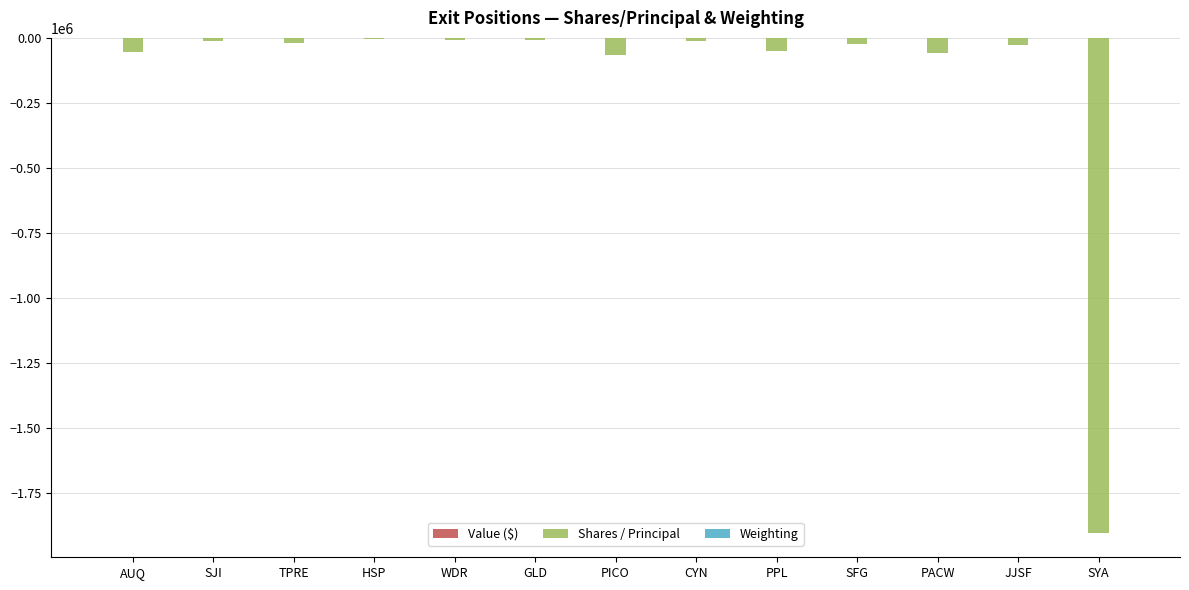

Reading left to right, list all the values displayed in this chart.

Value ($): 0.0	0.0	0.0	0.0	0.0	0.0	0.0	0.0	0.0	0.0	0.0	0.0	0.0
Shares / Principal: -55103.0	-10200.0	-19700.0	-3250.0	-9100.0	-8300.0	-64700.0	-12000.0	-50100.0	-22600.0	-59100.0	-27900.0	-1900336.0
Weighting: -0.0	-0.0	-0.0	-0.0	-0.1	-0.1	-0.1	-0.1	-0.2	-0.2	-0.3	-0.4	-5.4